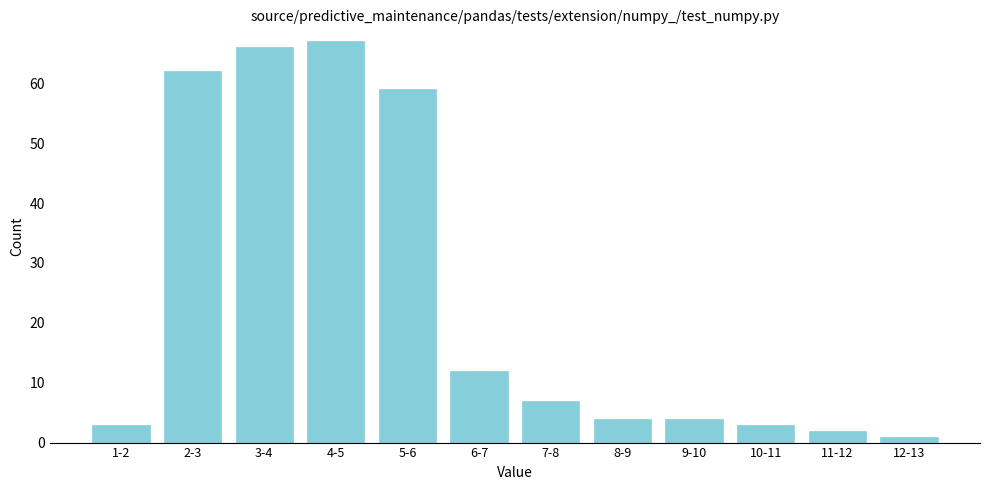

Reading left to right, list all the values displayed in this chart.

1-2=3	2-3=62	3-4=66	4-5=67	5-6=59	6-7=12	7-8=7	8-9=4	9-10=4	10-11=3	11-12=2	12-13=1